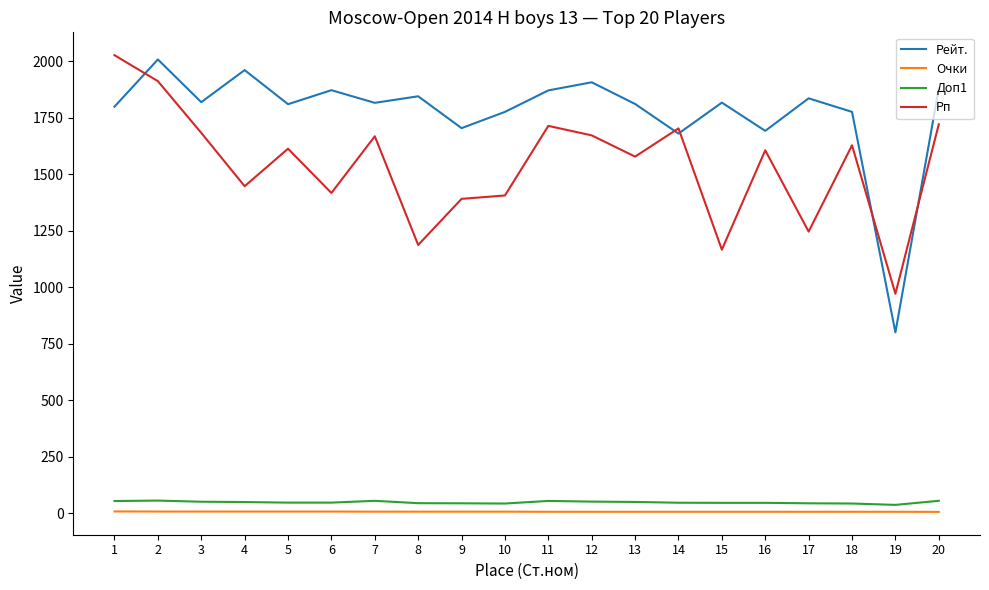

What is the maximum value for Рп?

2027.0